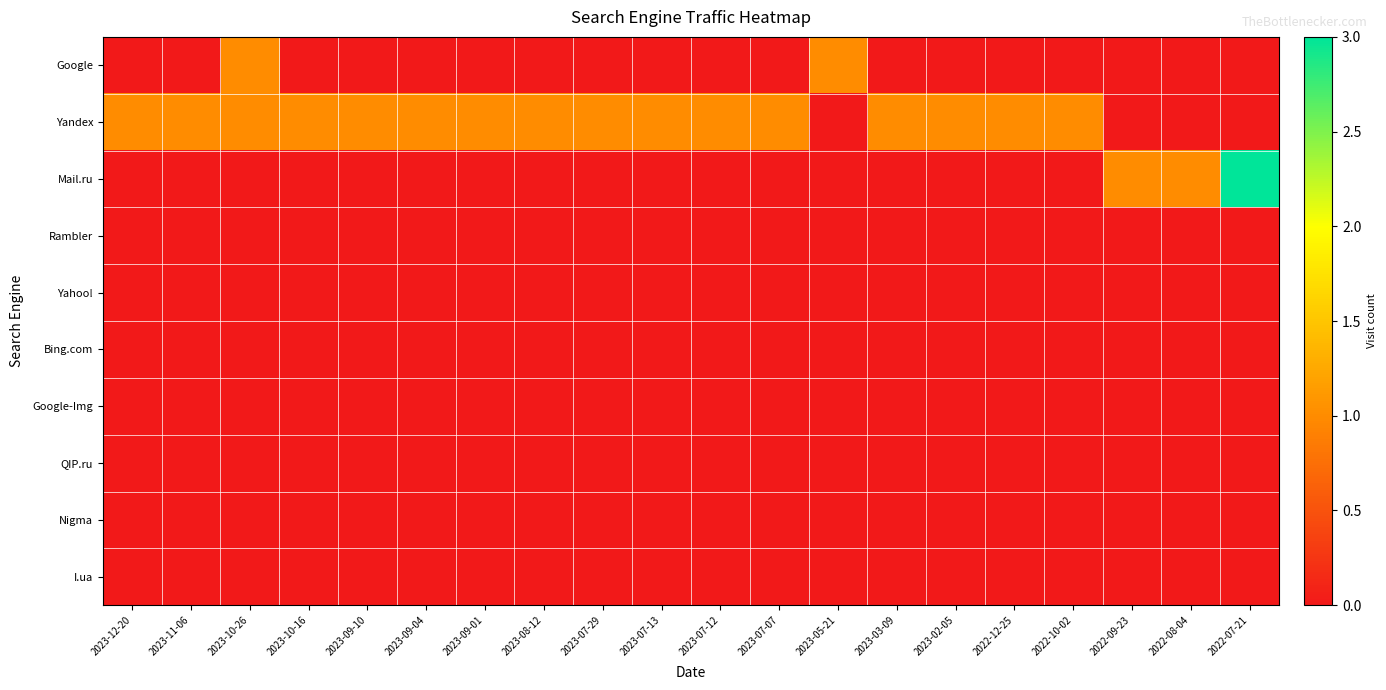

Reading left to right, list all the values displayed in this chart.

Google: 2023-12-20=0	2023-11-06=0	2023-10-26=1	2023-10-16=0	2023-09-10=0	2023-09-04=0	2023-09-01=0	2023-08-12=0	2023-07-29=0	2023-07-13=0	2023-07-12=0	2023-07-07=0	2023-05-21=1	2023-03-09=0	2023-02-05=0	2022-12-25=0	2022-10-02=0	2022-09-23=0	2022-08-04=0	2022-07-21=0
Yandex: 2023-12-20=1	2023-11-06=1	2023-10-26=1	2023-10-16=1	2023-09-10=1	2023-09-04=1	2023-09-01=1	2023-08-12=1	2023-07-29=1	2023-07-13=1	2023-07-12=1	2023-07-07=1	2023-05-21=0	2023-03-09=1	2023-02-05=1	2022-12-25=1	2022-10-02=1	2022-09-23=0	2022-08-04=0	2022-07-21=0
Mail.ru: 2023-12-20=0	2023-11-06=0	2023-10-26=0	2023-10-16=0	2023-09-10=0	2023-09-04=0	2023-09-01=0	2023-08-12=0	2023-07-29=0	2023-07-13=0	2023-07-12=0	2023-07-07=0	2023-05-21=0	2023-03-09=0	2023-02-05=0	2022-12-25=0	2022-10-02=0	2022-09-23=1	2022-08-04=1	2022-07-21=3
Rambler: 2023-12-20=0	2023-11-06=0	2023-10-26=0	2023-10-16=0	2023-09-10=0	2023-09-04=0	2023-09-01=0	2023-08-12=0	2023-07-29=0	2023-07-13=0	2023-07-12=0	2023-07-07=0	2023-05-21=0	2023-03-09=0	2023-02-05=0	2022-12-25=0	2022-10-02=0	2022-09-23=0	2022-08-04=0	2022-07-21=0
Yahoo!: 2023-12-20=0	2023-11-06=0	2023-10-26=0	2023-10-16=0	2023-09-10=0	2023-09-04=0	2023-09-01=0	2023-08-12=0	2023-07-29=0	2023-07-13=0	2023-07-12=0	2023-07-07=0	2023-05-21=0	2023-03-09=0	2023-02-05=0	2022-12-25=0	2022-10-02=0	2022-09-23=0	2022-08-04=0	2022-07-21=0
Bing.com: 2023-12-20=0	2023-11-06=0	2023-10-26=0	2023-10-16=0	2023-09-10=0	2023-09-04=0	2023-09-01=0	2023-08-12=0	2023-07-29=0	2023-07-13=0	2023-07-12=0	2023-07-07=0	2023-05-21=0	2023-03-09=0	2023-02-05=0	2022-12-25=0	2022-10-02=0	2022-09-23=0	2022-08-04=0	2022-07-21=0
Google-Img: 2023-12-20=0	2023-11-06=0	2023-10-26=0	2023-10-16=0	2023-09-10=0	2023-09-04=0	2023-09-01=0	2023-08-12=0	2023-07-29=0	2023-07-13=0	2023-07-12=0	2023-07-07=0	2023-05-21=0	2023-03-09=0	2023-02-05=0	2022-12-25=0	2022-10-02=0	2022-09-23=0	2022-08-04=0	2022-07-21=0
QIP.ru: 2023-12-20=0	2023-11-06=0	2023-10-26=0	2023-10-16=0	2023-09-10=0	2023-09-04=0	2023-09-01=0	2023-08-12=0	2023-07-29=0	2023-07-13=0	2023-07-12=0	2023-07-07=0	2023-05-21=0	2023-03-09=0	2023-02-05=0	2022-12-25=0	2022-10-02=0	2022-09-23=0	2022-08-04=0	2022-07-21=0
Nigma: 2023-12-20=0	2023-11-06=0	2023-10-26=0	2023-10-16=0	2023-09-10=0	2023-09-04=0	2023-09-01=0	2023-08-12=0	2023-07-29=0	2023-07-13=0	2023-07-12=0	2023-07-07=0	2023-05-21=0	2023-03-09=0	2023-02-05=0	2022-12-25=0	2022-10-02=0	2022-09-23=0	2022-08-04=0	2022-07-21=0
I.ua: 2023-12-20=0	2023-11-06=0	2023-10-26=0	2023-10-16=0	2023-09-10=0	2023-09-04=0	2023-09-01=0	2023-08-12=0	2023-07-29=0	2023-07-13=0	2023-07-12=0	2023-07-07=0	2023-05-21=0	2023-03-09=0	2023-02-05=0	2022-12-25=0	2022-10-02=0	2022-09-23=0	2022-08-04=0	2022-07-21=0